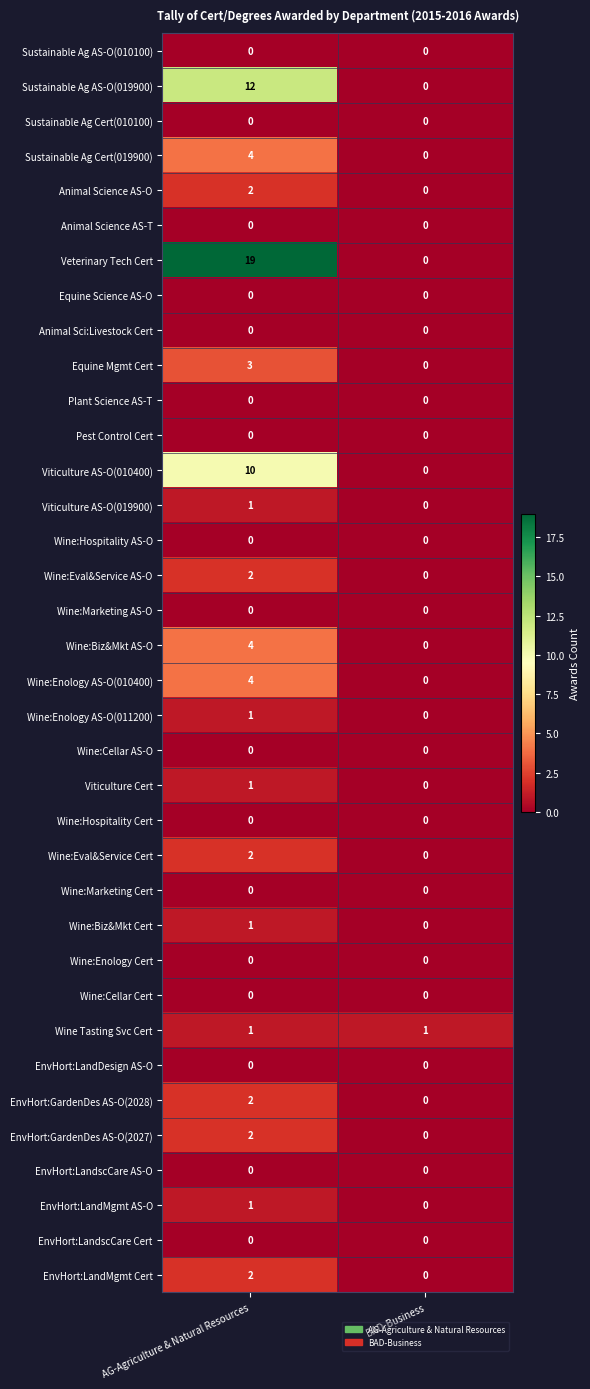

Which series has the widest spread of values?

Veterinary Tech Cert